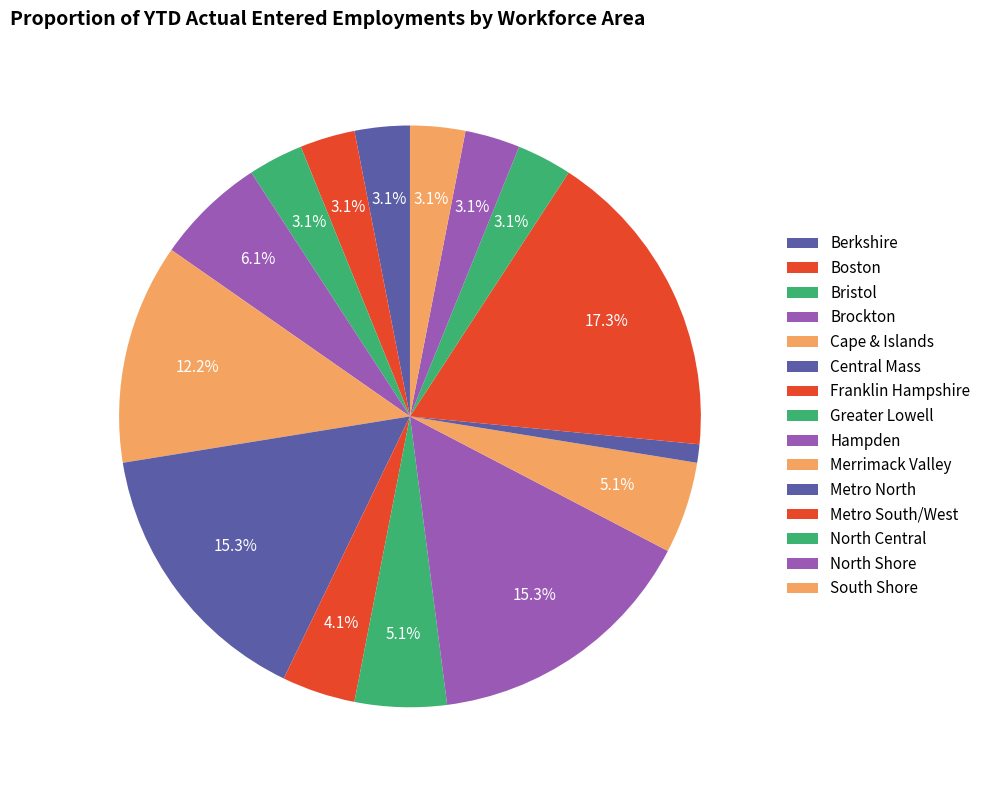

Is South Shore the majority of the pie?

No